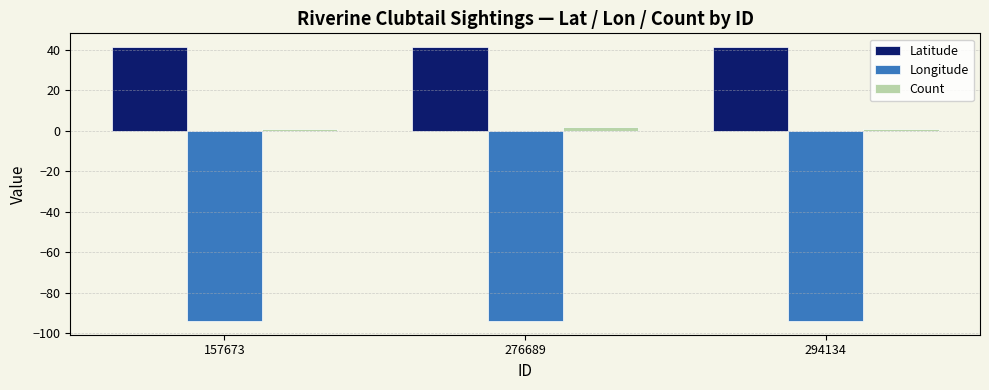

The Count series shows 1.0 at 157673. True or false?

True